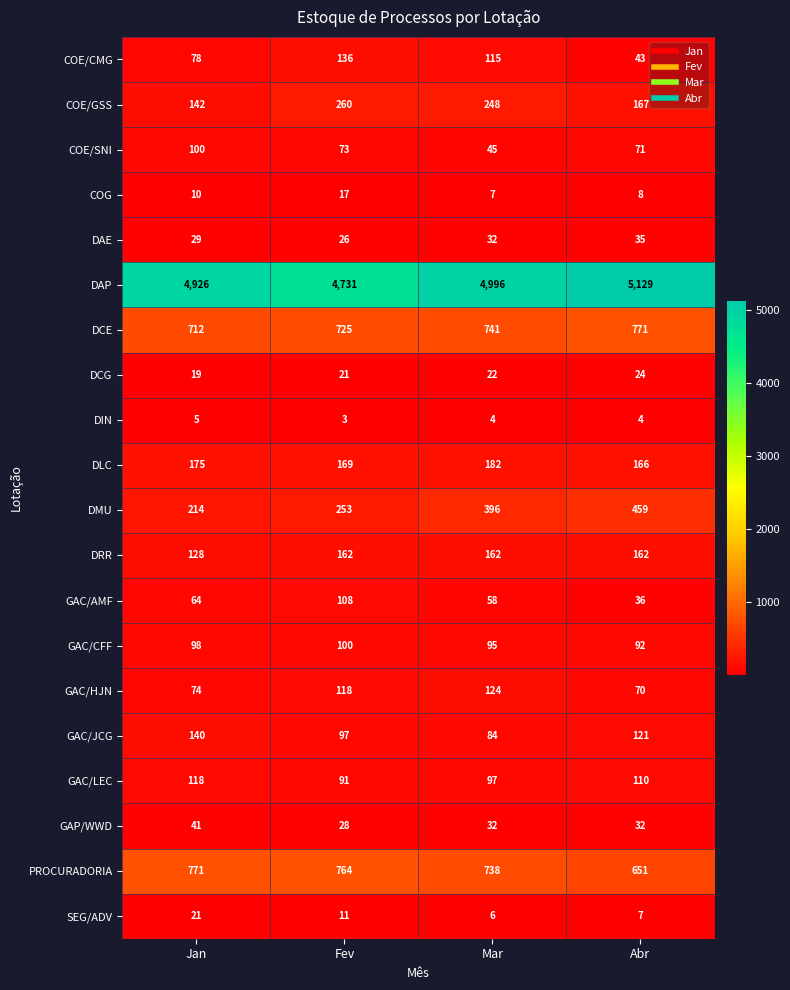

What is the difference between the maximum and minimum values in the SEG/ADV series?

15